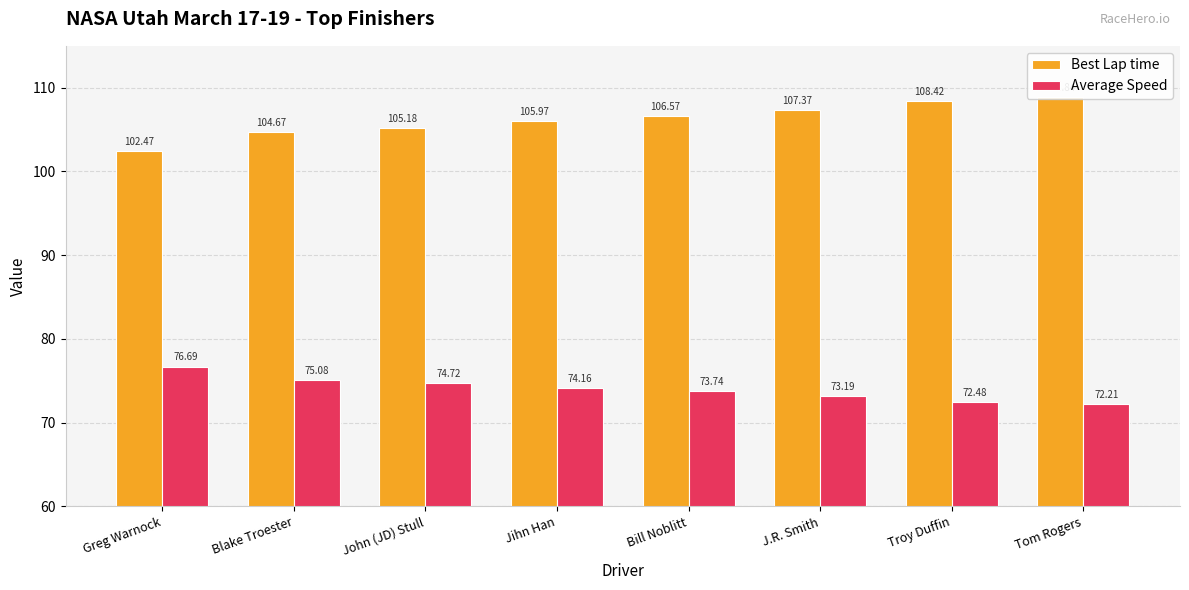

Which category has the lowest value in the Average Speed series?

Tom Rogers